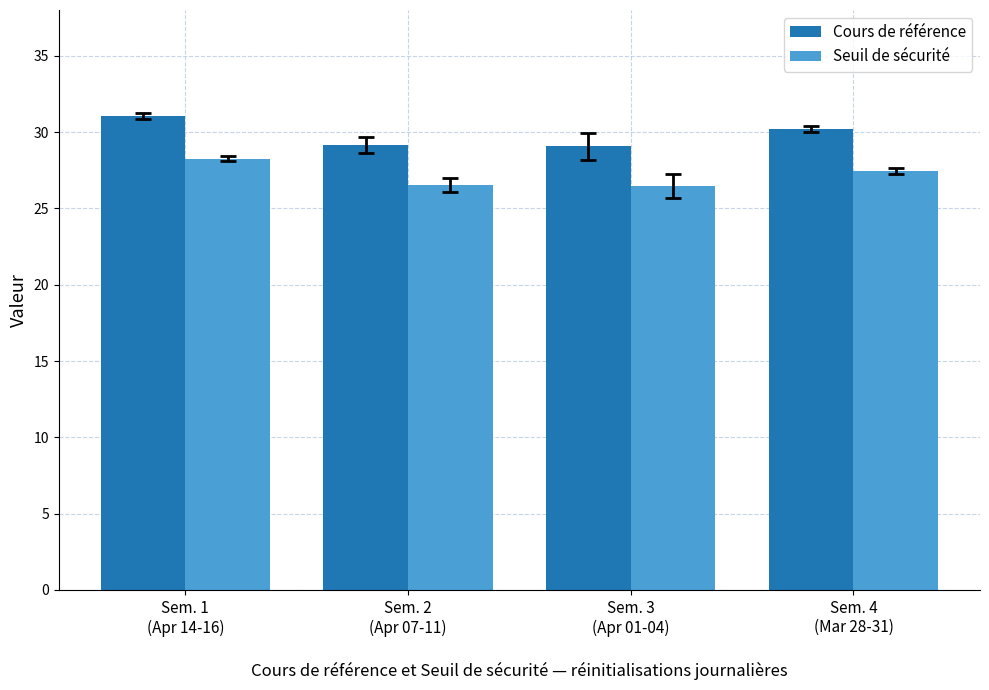

How many Seuil de sécurité values are between 26 and 28?

3